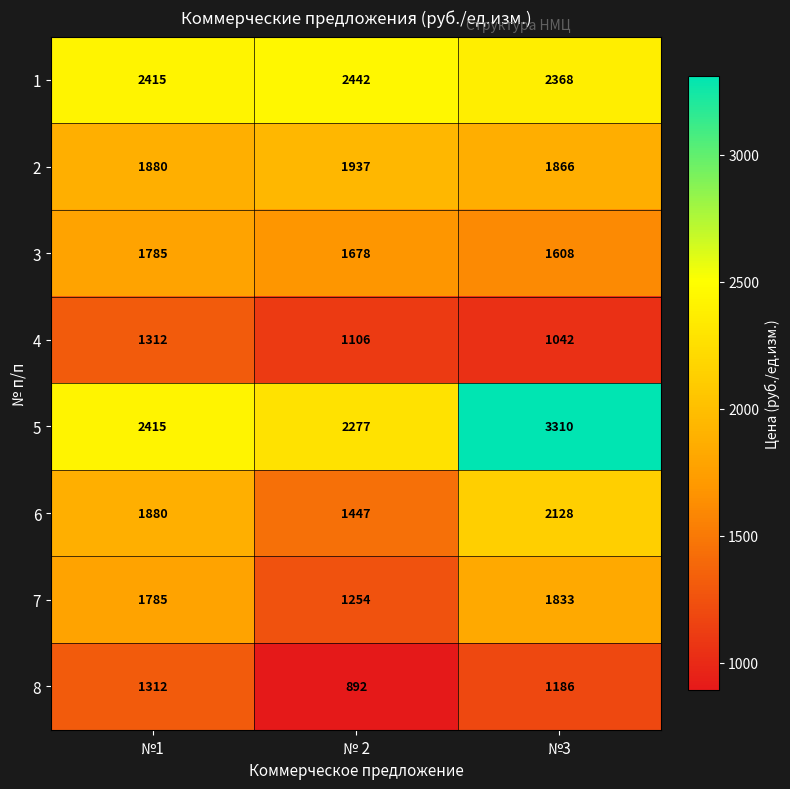

Reading left to right, transcribe all the data shown in this chart.

1: №1=2415	№ 2=2442	№3=2368
2: №1=1880	№ 2=1937	№3=1866
3: №1=1785	№ 2=1678	№3=1608
4: №1=1312	№ 2=1106	№3=1042
5: №1=2415	№ 2=2277	№3=3310
6: №1=1880	№ 2=1447	№3=2128
7: №1=1785	№ 2=1254	№3=1833
8: №1=1312	№ 2=892	№3=1186